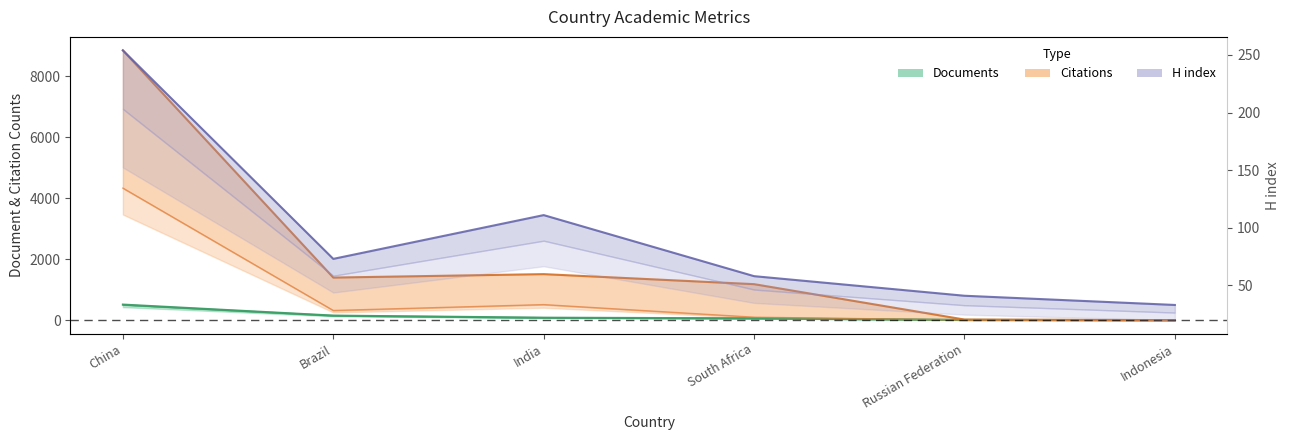

The value of Self-citations at Indonesia is 4. True or false?

True